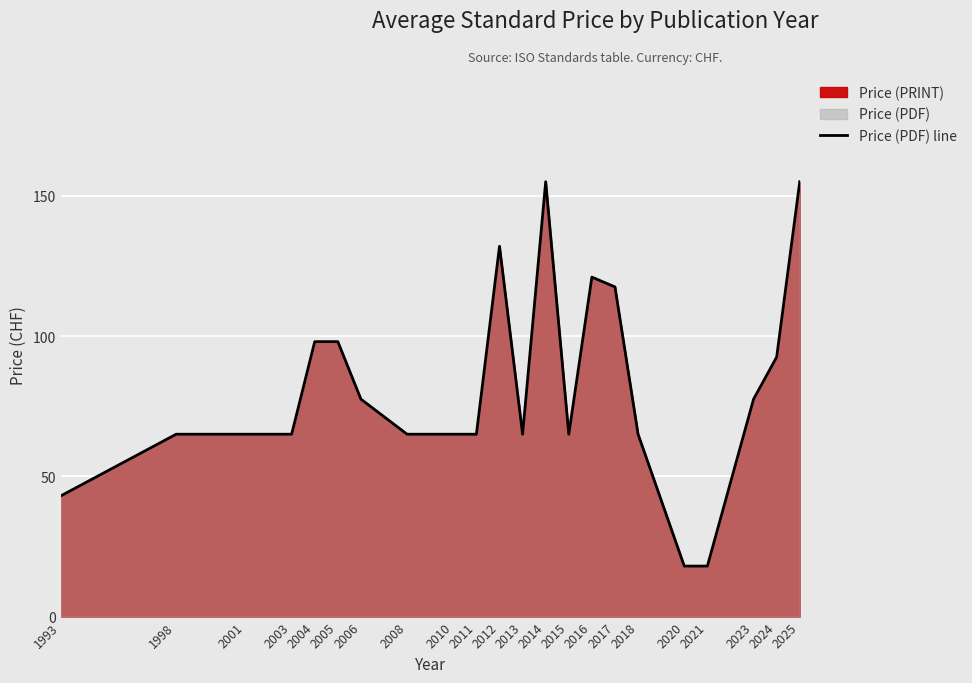

Rank the categories by value from highest to lowest.

2014, 2025, 2012, 2016, 2017, 2004, 2005, 2024, 2006, 2023, 1998, 2001, 2003, 2008, 2010, 2011, 2013, 2015, 2018, 1993, 2020, 2021